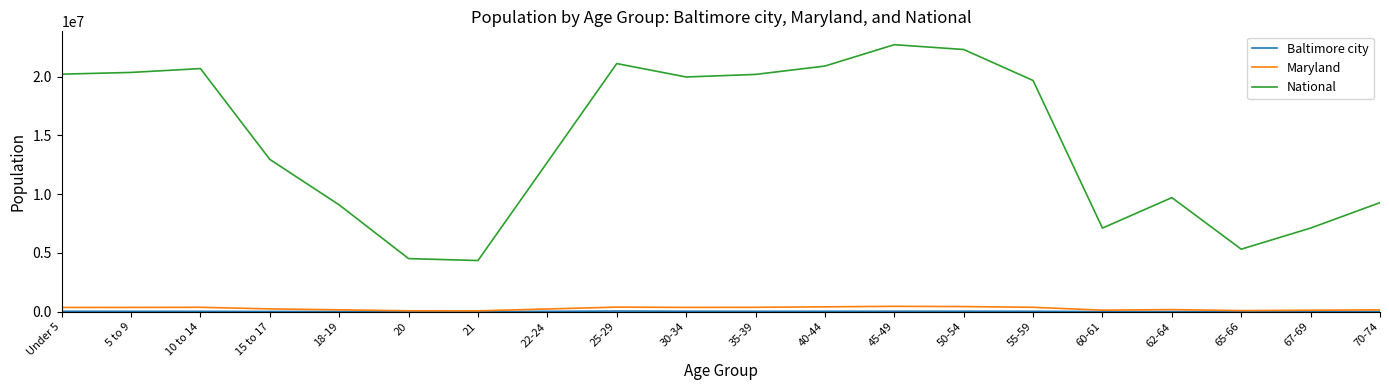

Between 25-29 and 45-49, which series saw the biggest shift?

National